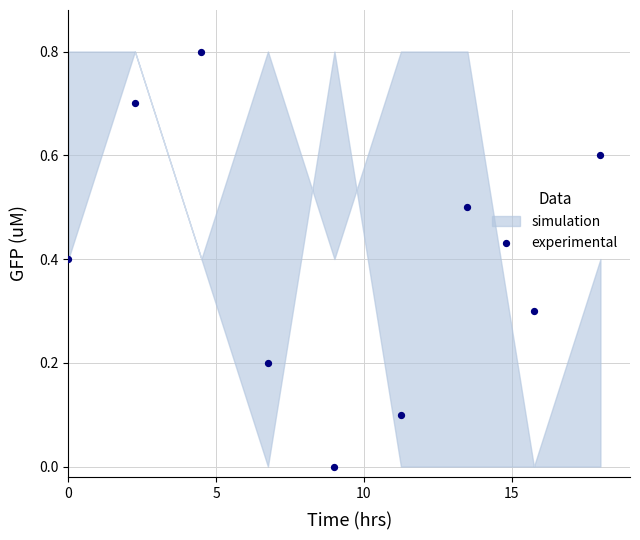

What is the range of Y values (max minus min)?

0.8